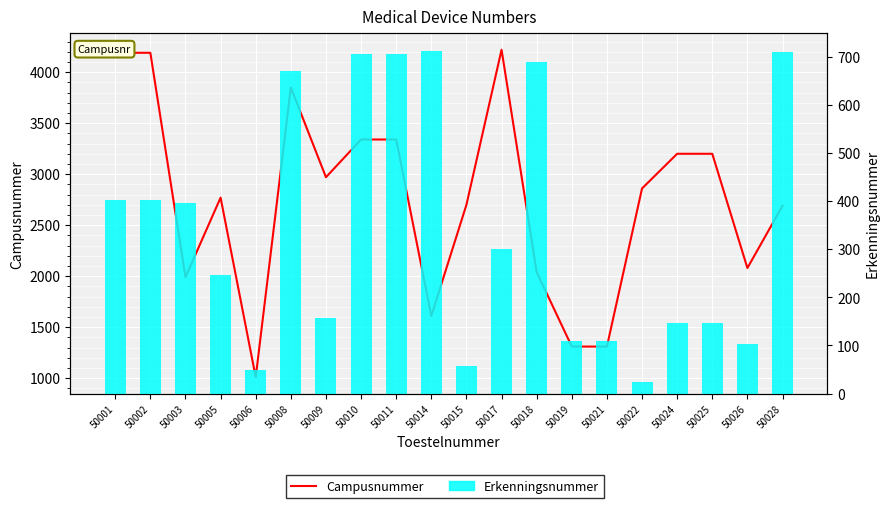

Reading left to right, transcribe all the data shown in this chart.

Campusnummer: 4190	4190	1990	2770	1010	3850	2970	3340	3340	1610	2700	4220	2040	1310	1310	2860	3200	3200	2080	2690
Erkenningsnummer: 403	403	397	247	49	670	158	706	706	713	57	300	689	110	110	23	146	146	102	709